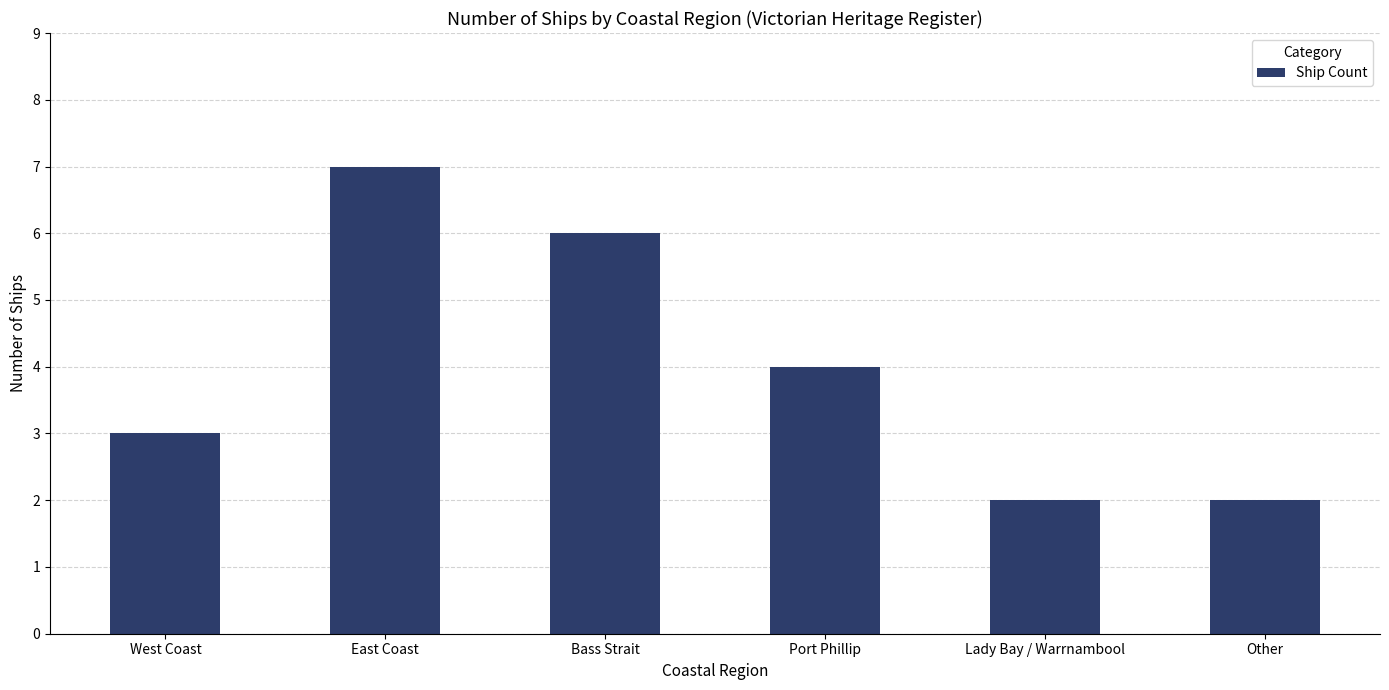

Count the number of categories in the chart.

6